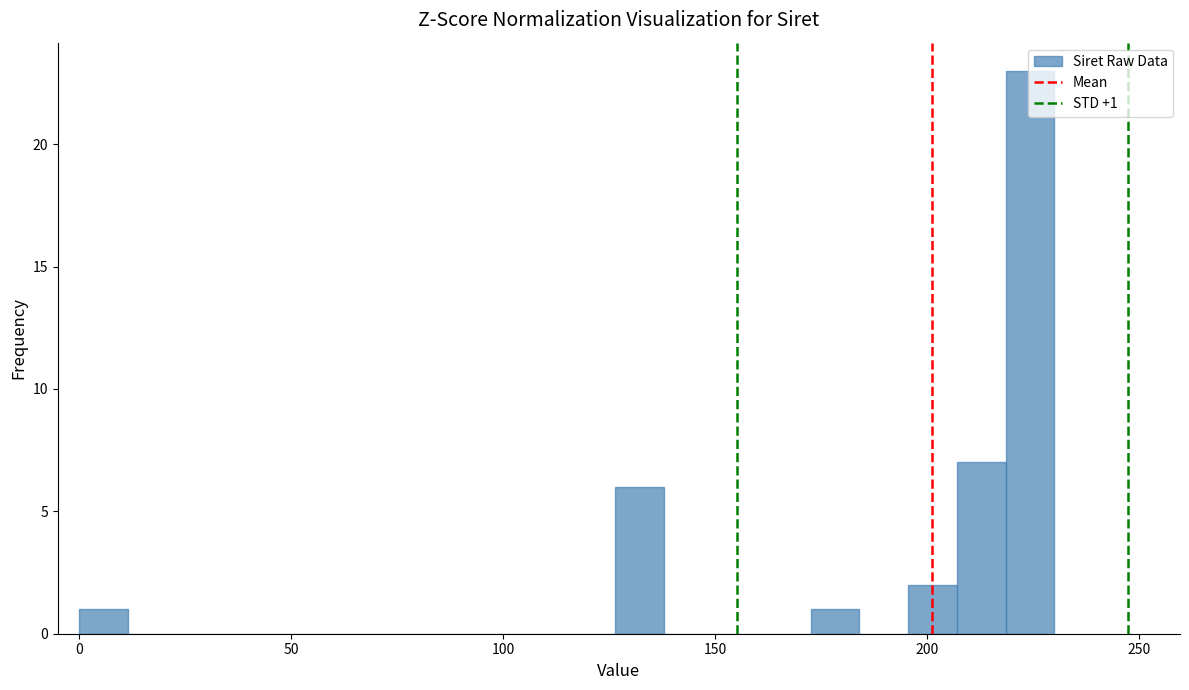

Around what value on the x-axis is the tallest bar? Give the approximate position of its centre, as read against the axis.

225